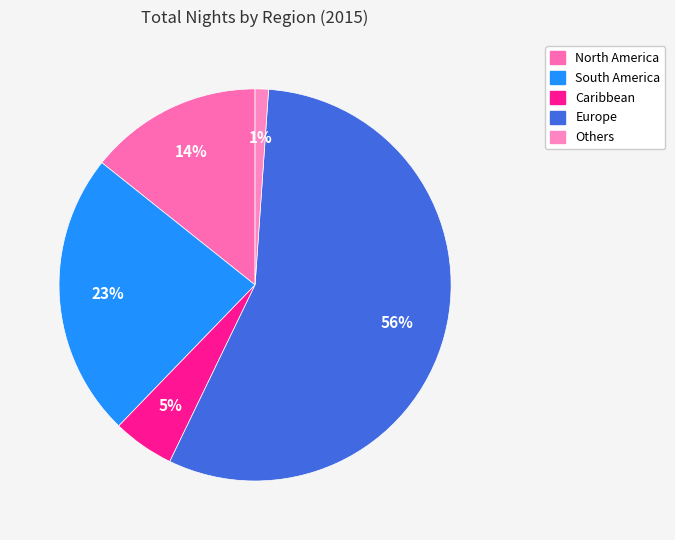

To the nearest percent, what is the difference between the Europe and Caribbean slice percentages?

51%